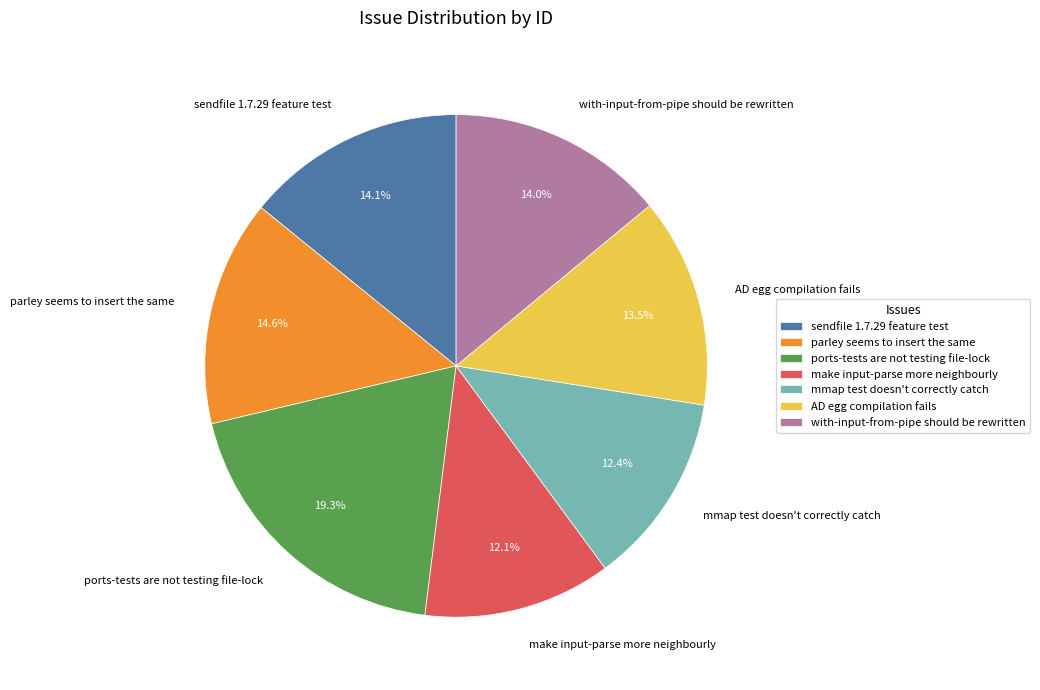

Which slice is the largest?

ports-tests are not testing file-lock